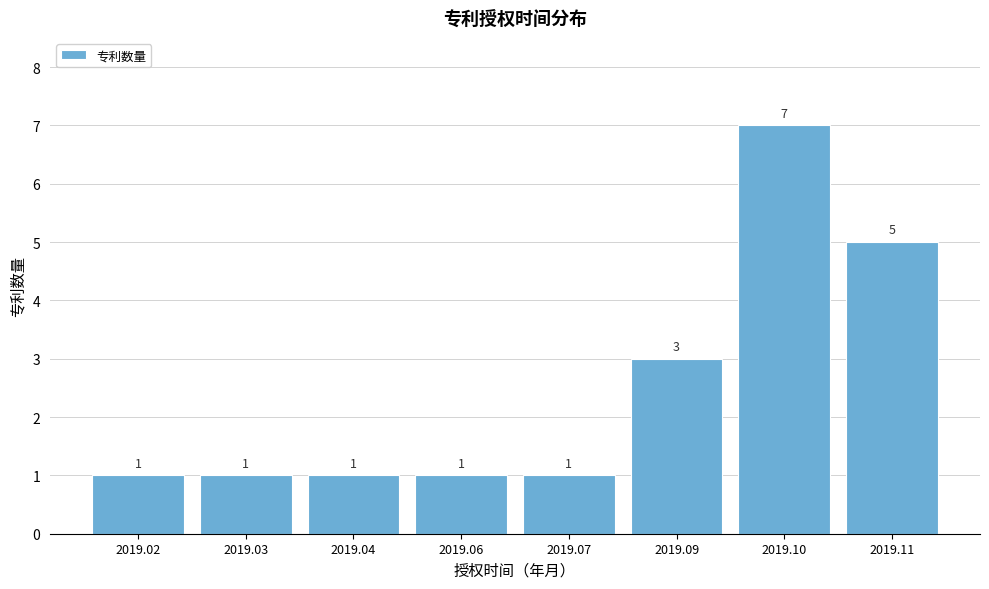

Reading left to right, extract all data points from this chart.

1	1	1	1	1	3	7	5